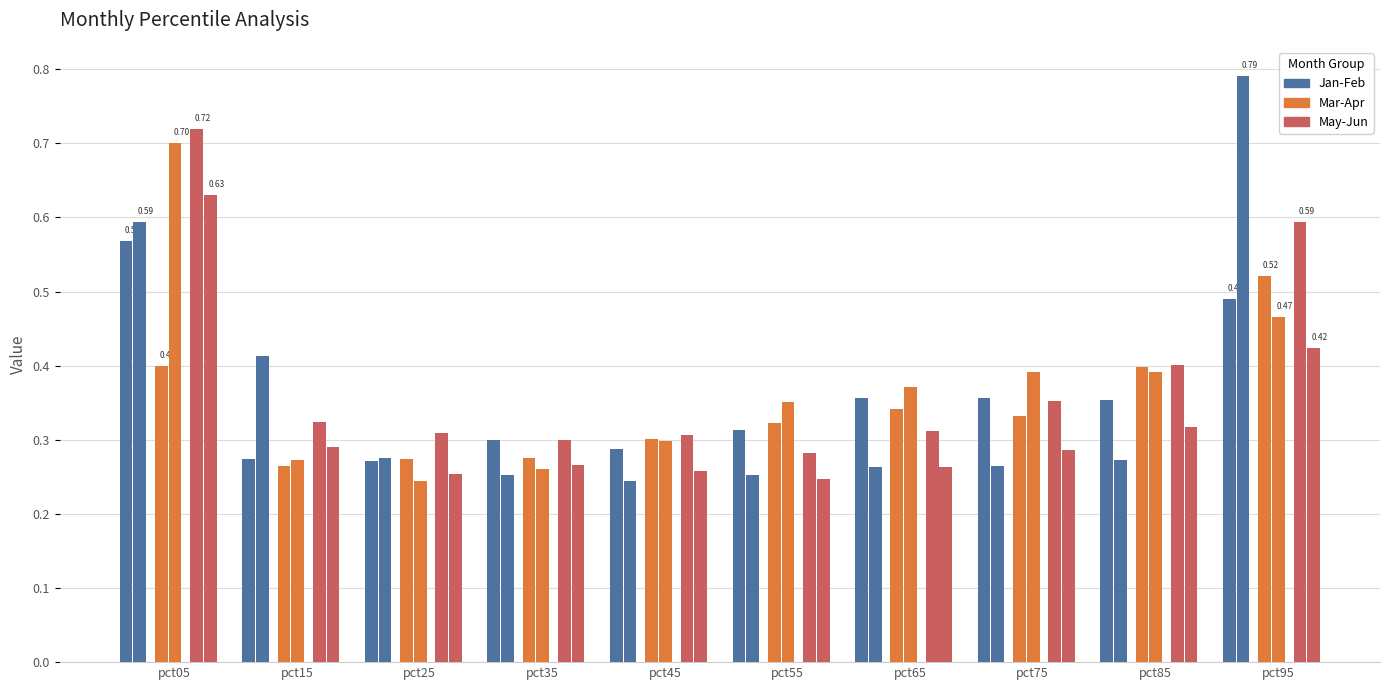

At how many categories does at least one series exceed 0?

10